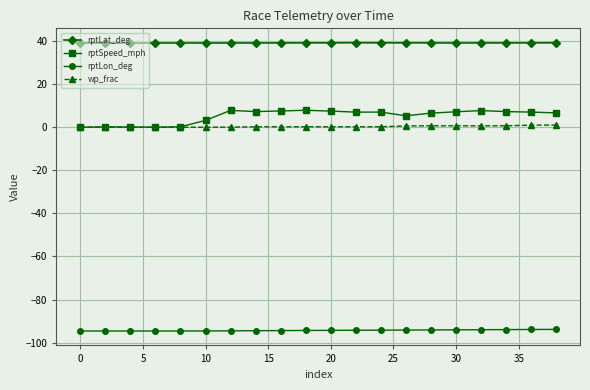

Which series has the largest total across all categories?

rptLat_deg